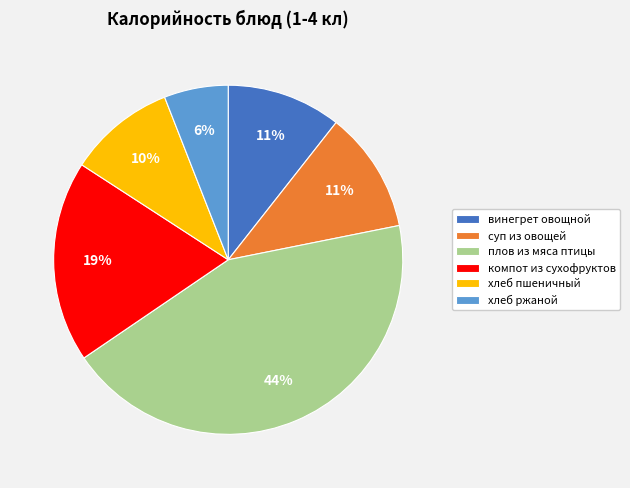

To the nearest percent, what is the average slice percentage?

17%